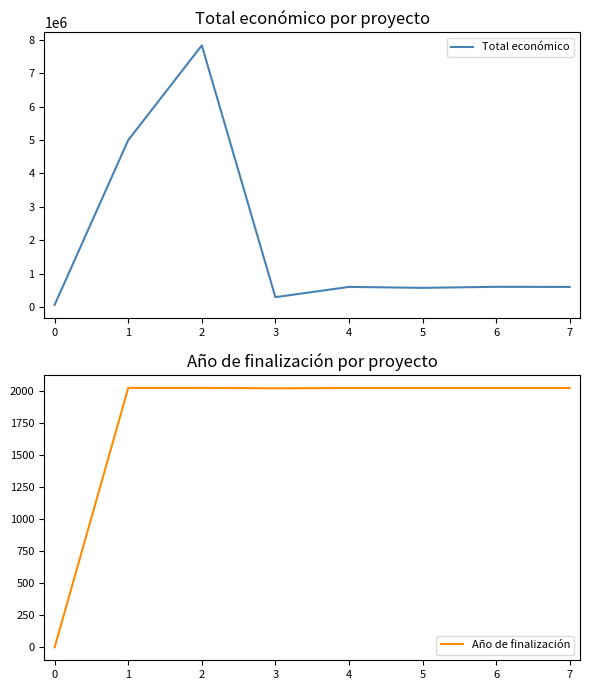

What is the value of the Año de finalización point at the 2nd from the left?

2028.0